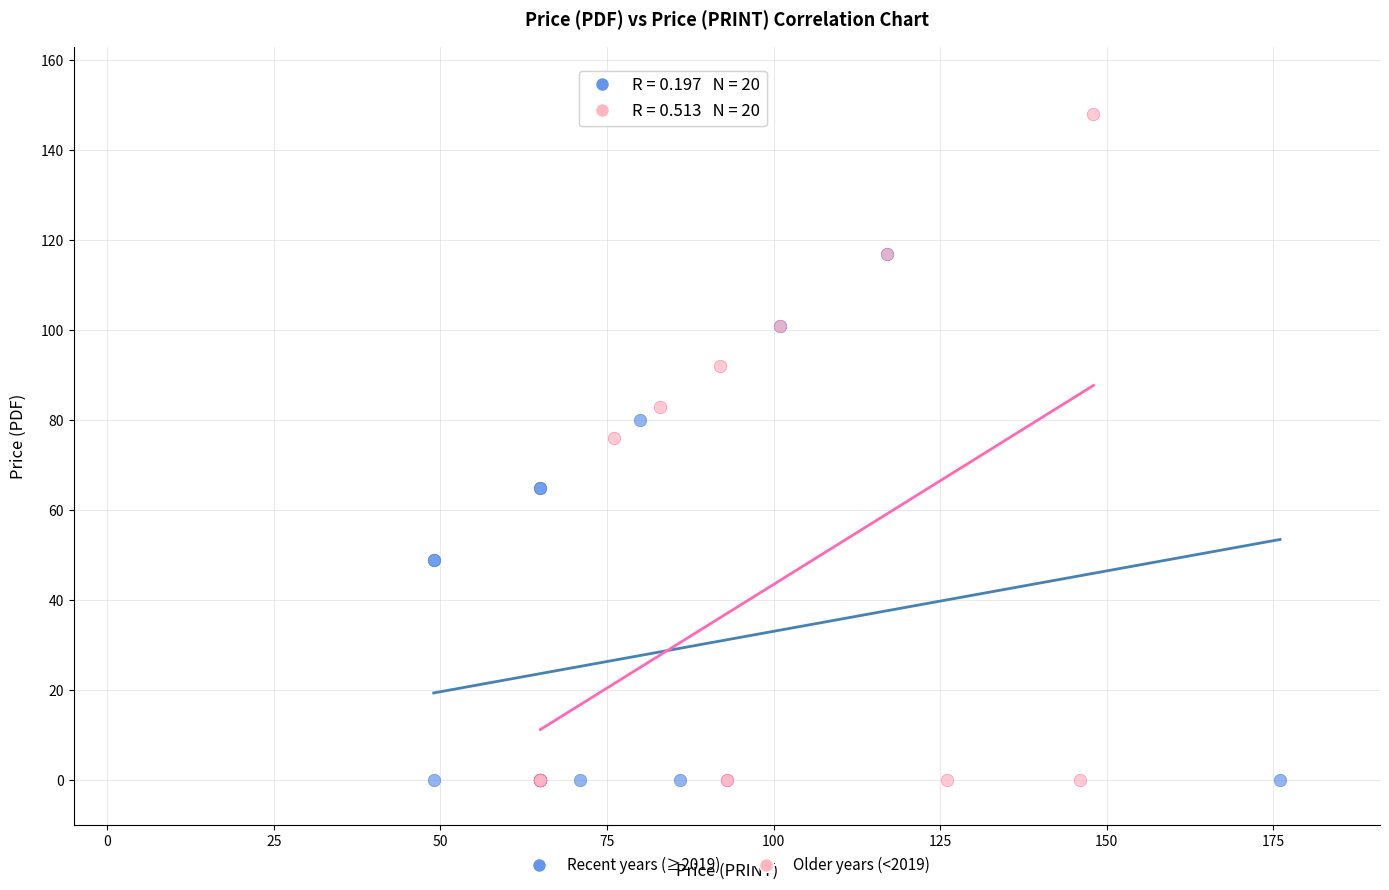

Which series contains the highest Y value?

Older years (<2019)